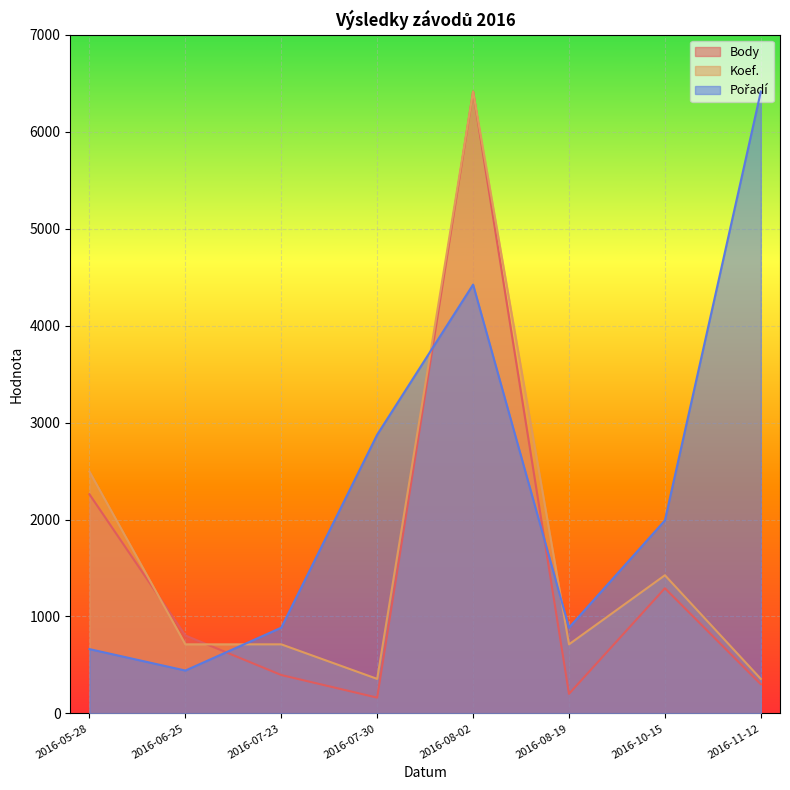

Which series ends up on top after the final intersection of Koef. and Body?

Koef.